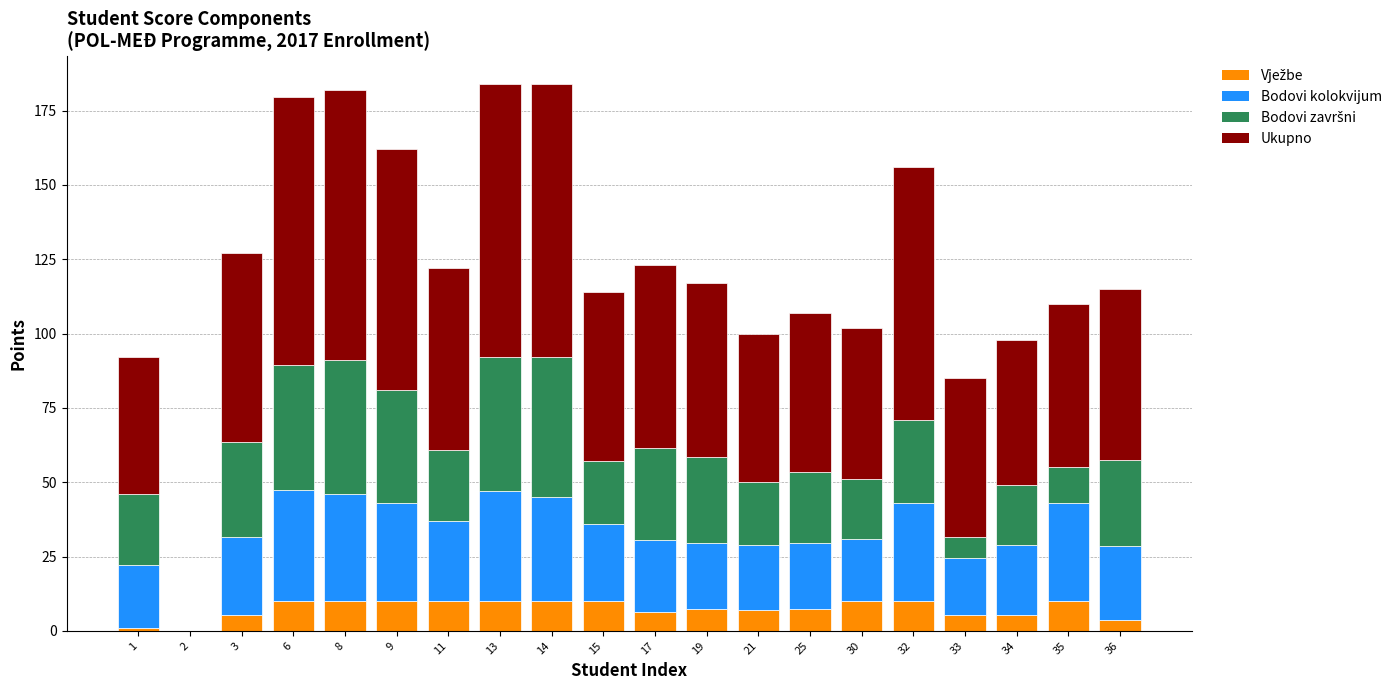

What is the total value across all series at 32?

156.0